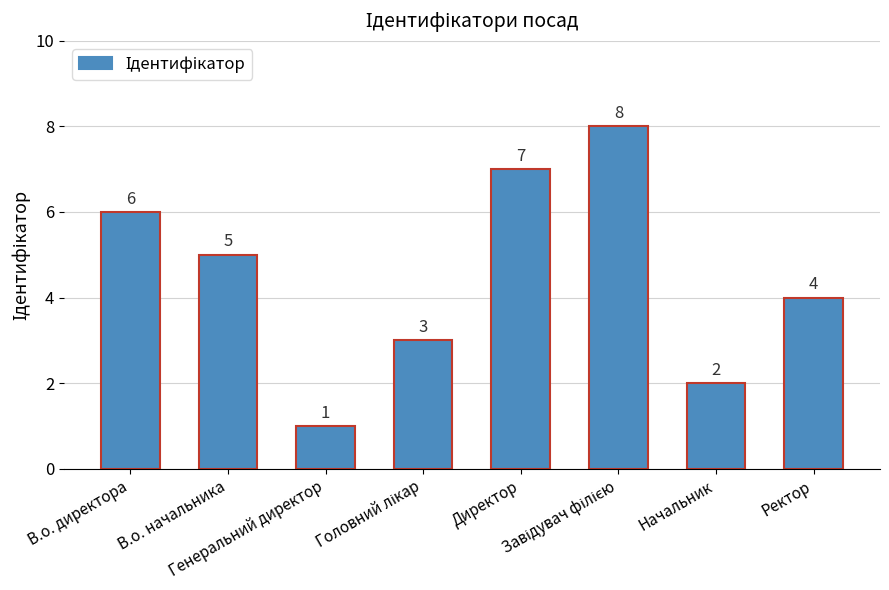

What is the difference between the values at Директор and Начальник?

5